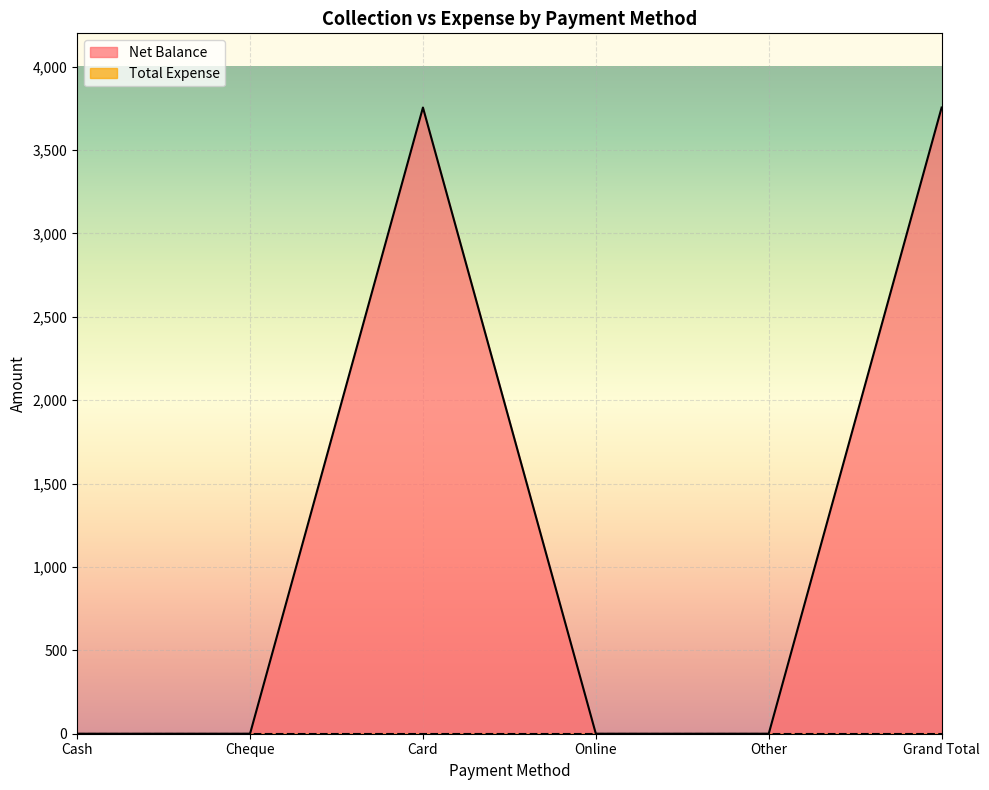

How many data points are above 0?

2